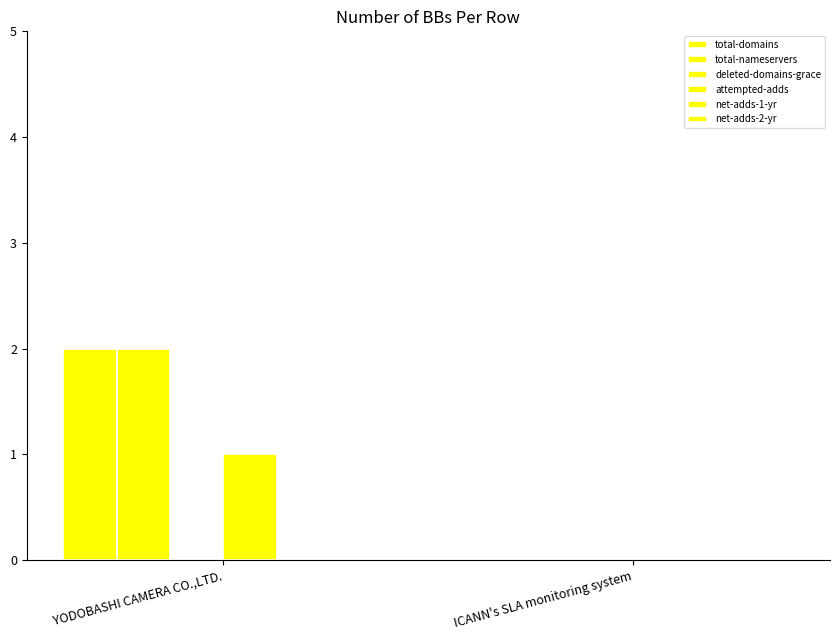

At how many categories does at least one series exceed 0?

1